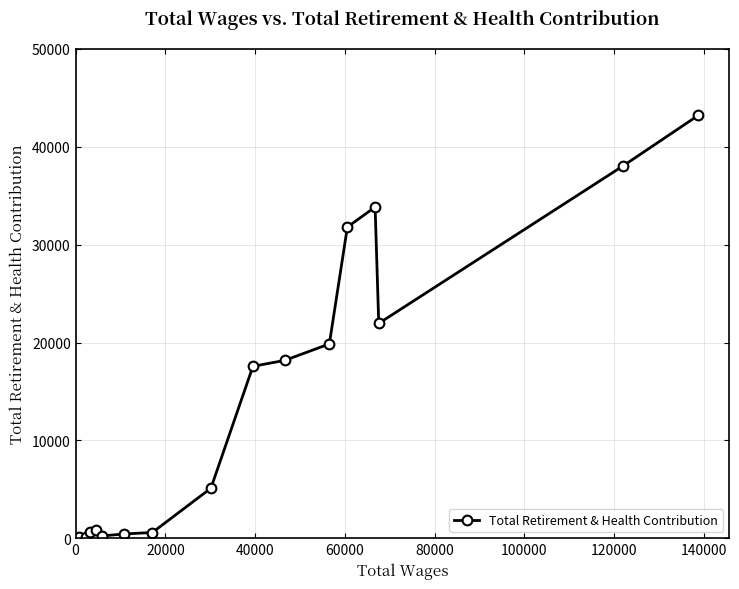

What is the maximum value shown in the chart?

43221